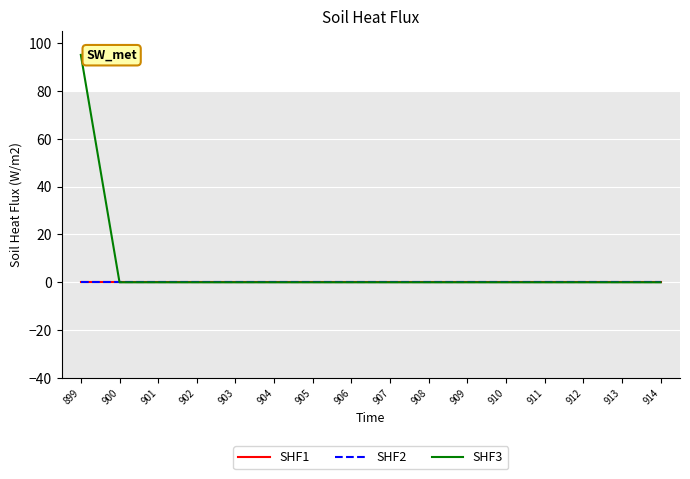

Reading left to right, extract all data points from this chart.

SHF1: 899=0	900=0	901=0	902=0	903=0	904=0	905=0	906=0	907=0	908=0	909=0	910=0	911=0	912=0	913=0	914=0
SHF2: 899=0	900=0	901=0	902=0	903=0	904=0	905=0	906=0	907=0	908=0	909=0	910=0	911=0	912=0	913=0	914=0
SHF3: 899=95	900=0	901=0	902=0	903=0	904=0	905=0	906=0	907=0	908=0	909=0	910=0	911=0	912=0	913=0	914=0